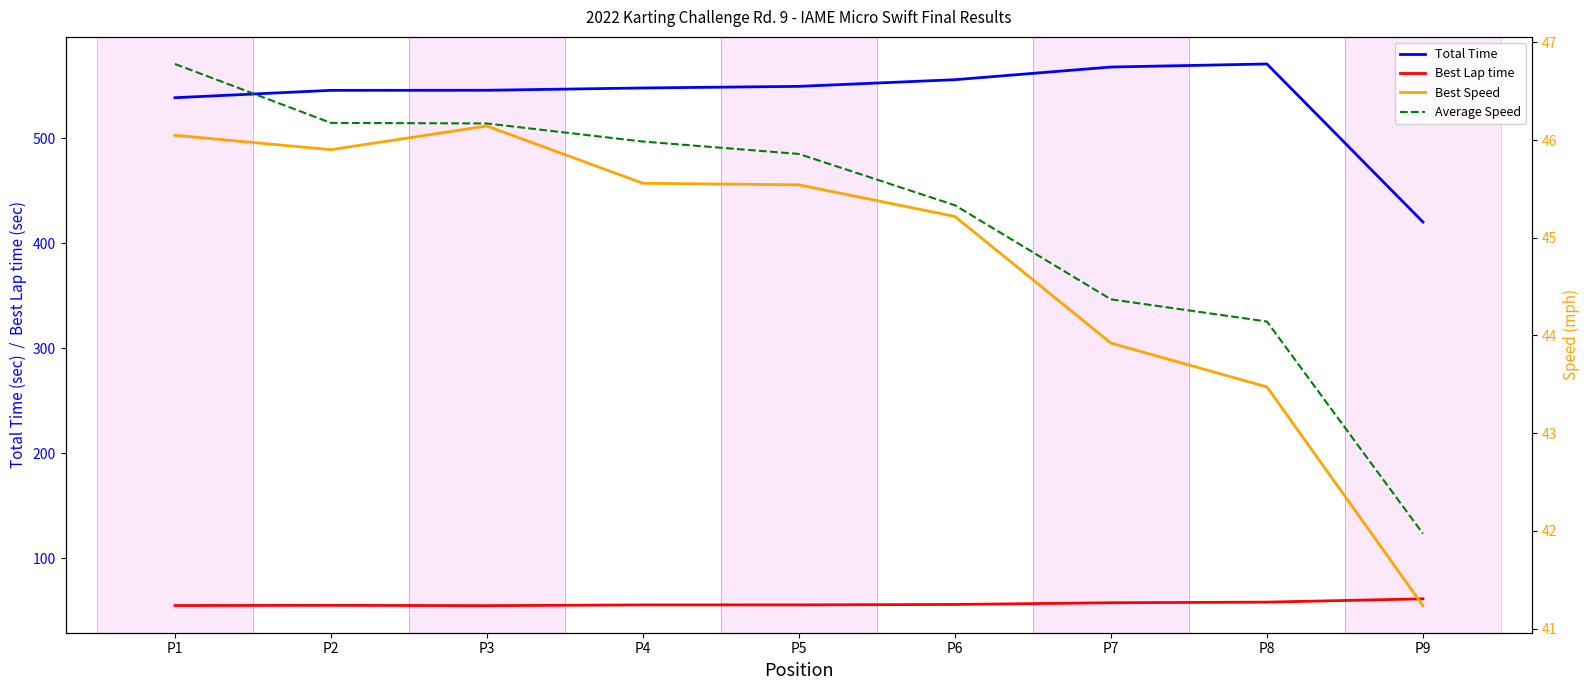

At which category is the sum across all series the highest?

P8